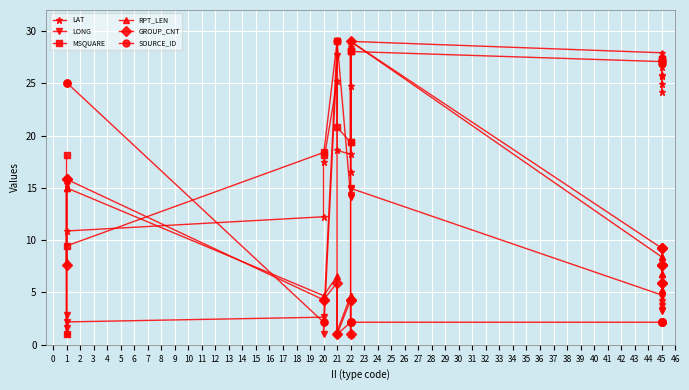

Which series changed the most between 20 and 22?

GROUP_CNT